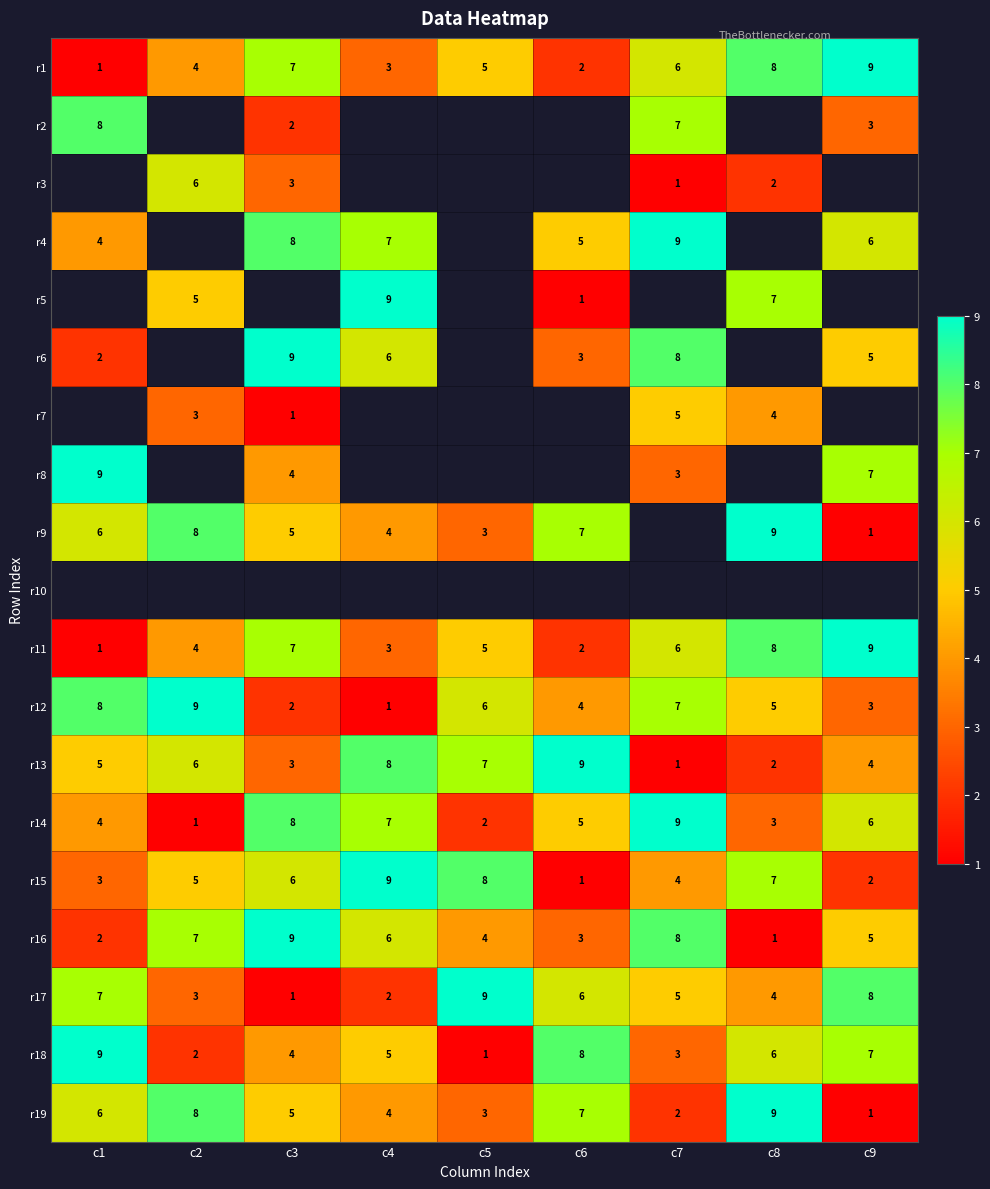

What is the greatest value displayed?

9.0